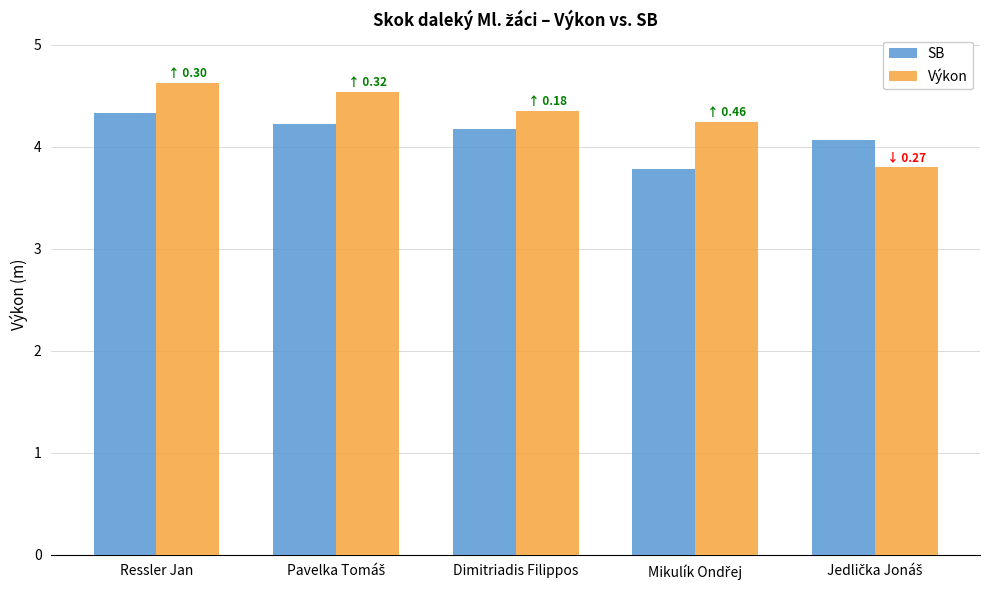

Where does the SB series first go above 4?

Ressler Jan